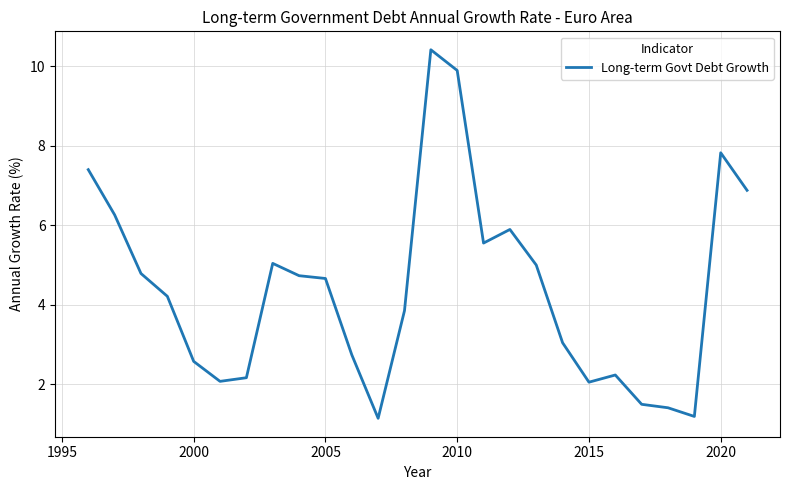

What is the minimum value shown in the chart?

1.1